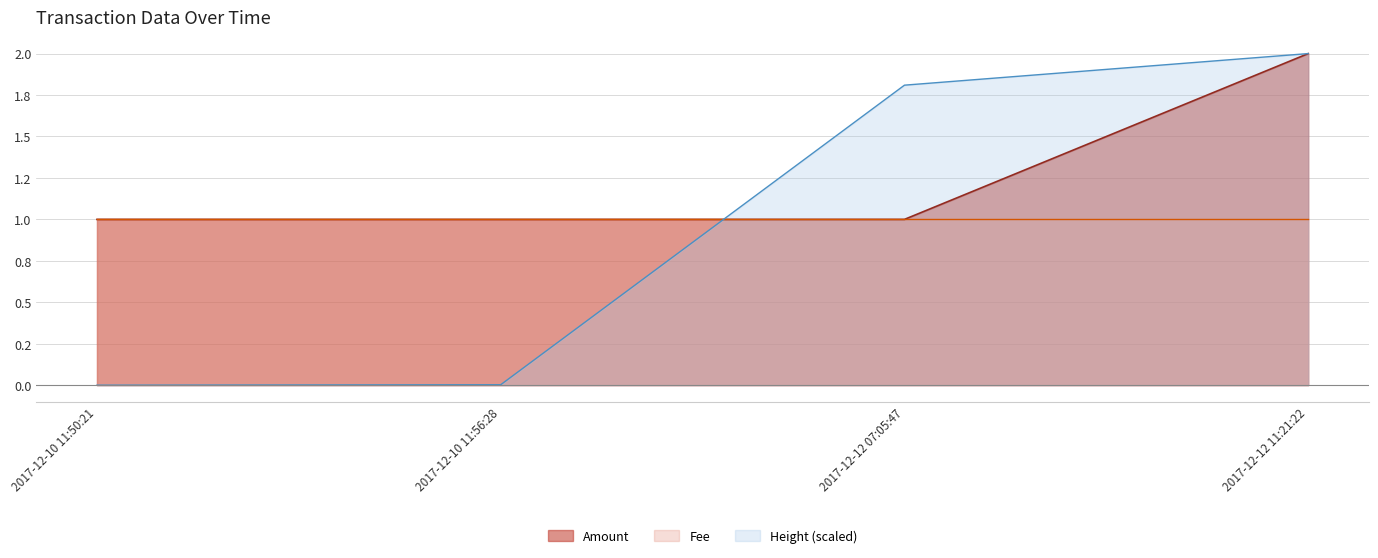

What is the value of the Amount point at the 1st from the left?

1.0